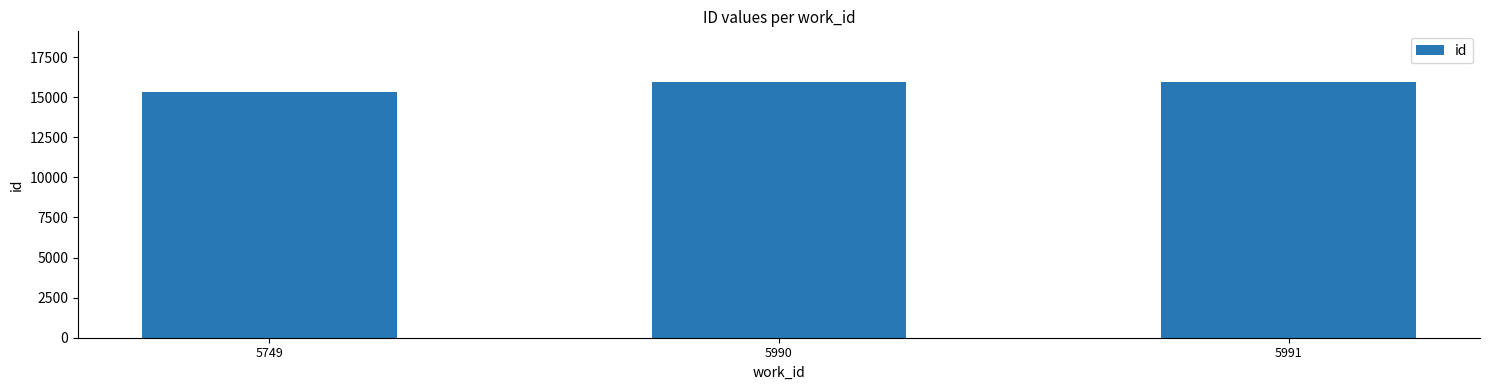

What is the value of the 1st bar from the left?

15316